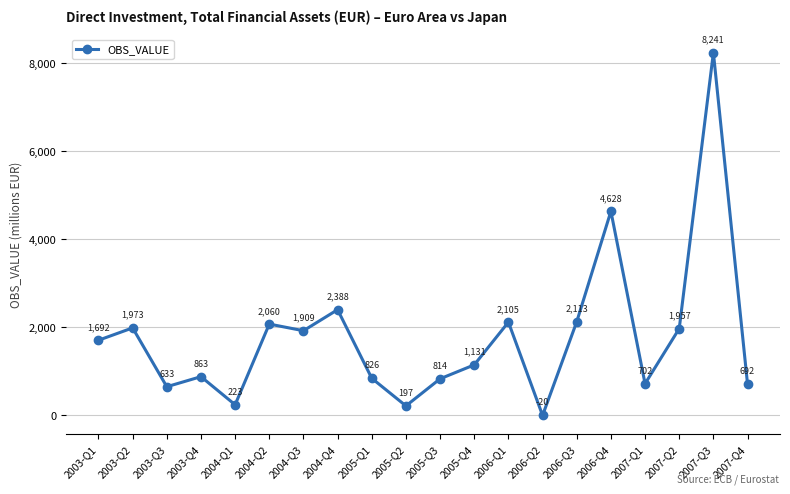

How many interior local peaks (higher than both neighbors) does the data have?

7